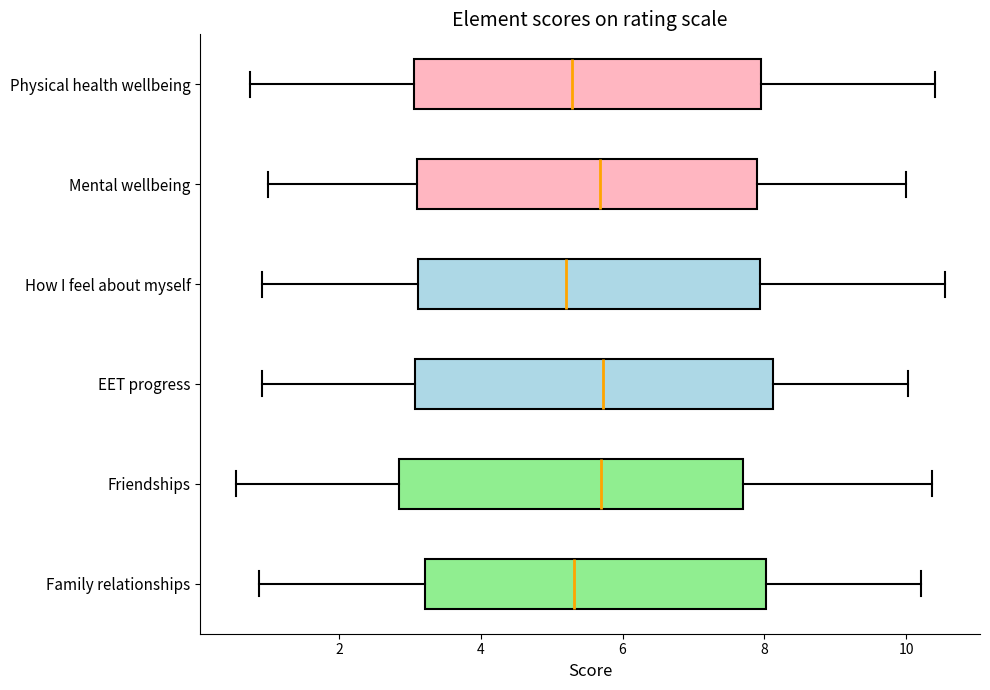

Reading bottom to top, transcribe this box plot: for each box, give where its median line is, the range the box spans, and where its two whiskers end, as read against the x-axis. The values are not printed on the chart, so give them approximately, as read against the axis.

Family relationships: median 5.4, box 3.2 to 8.0, whiskers 0.8 to 10.2
Friendships: median 5.8, box 2.8 to 7.6, whiskers 0.6 to 10.4
EET progress: median 5.8, box 3.0 to 8.2, whiskers 1.0 to 10.0
How I feel about myself: median 5.2, box 3.2 to 8.0, whiskers 1.0 to 10.6
Mental wellbeing: median 5.6, box 3.0 to 7.8, whiskers 1.0 to 10.0
Physical health wellbeing: median 5.2, box 3.0 to 8.0, whiskers 0.8 to 10.4